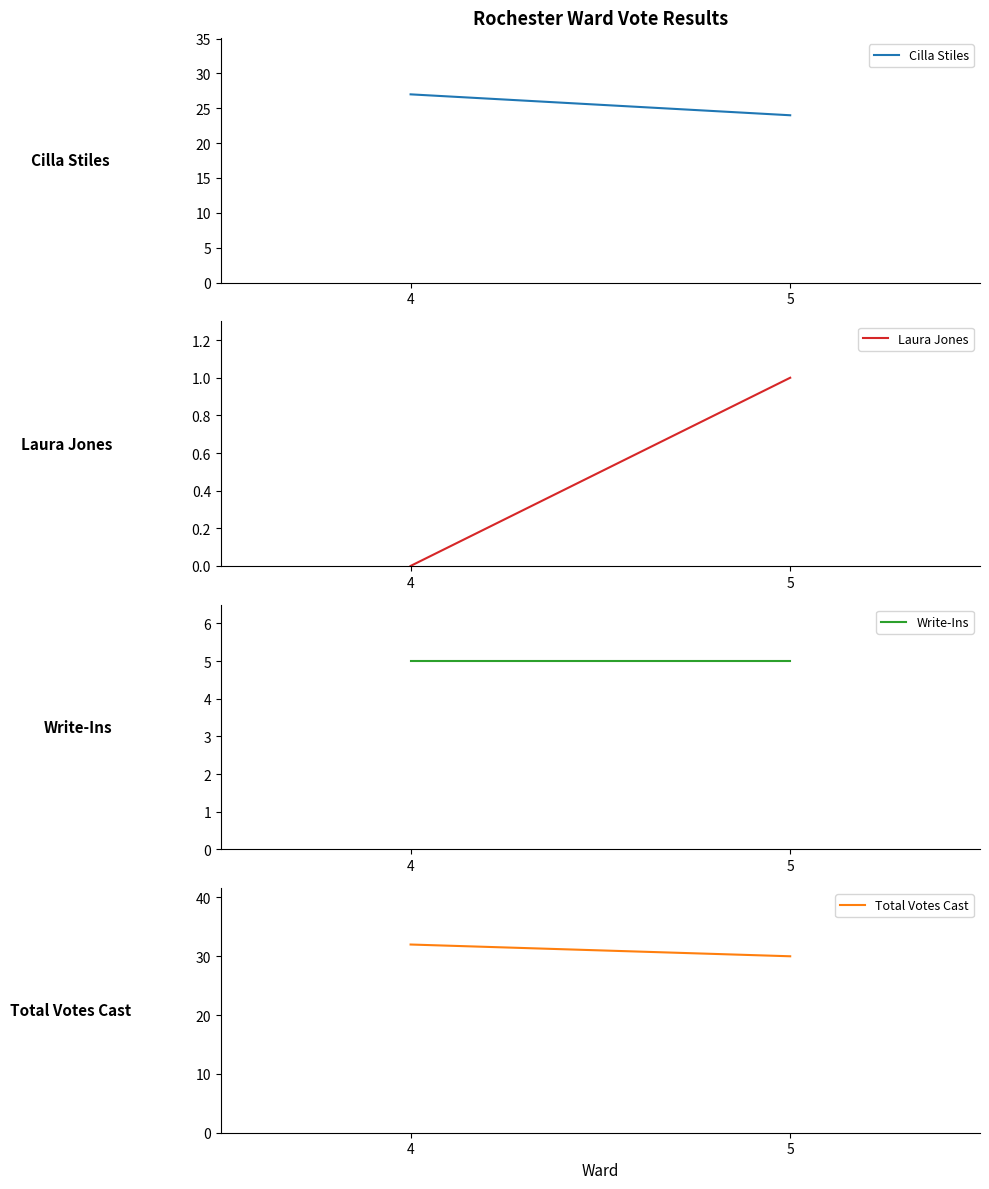

Does the chart have visible grid lines?

No